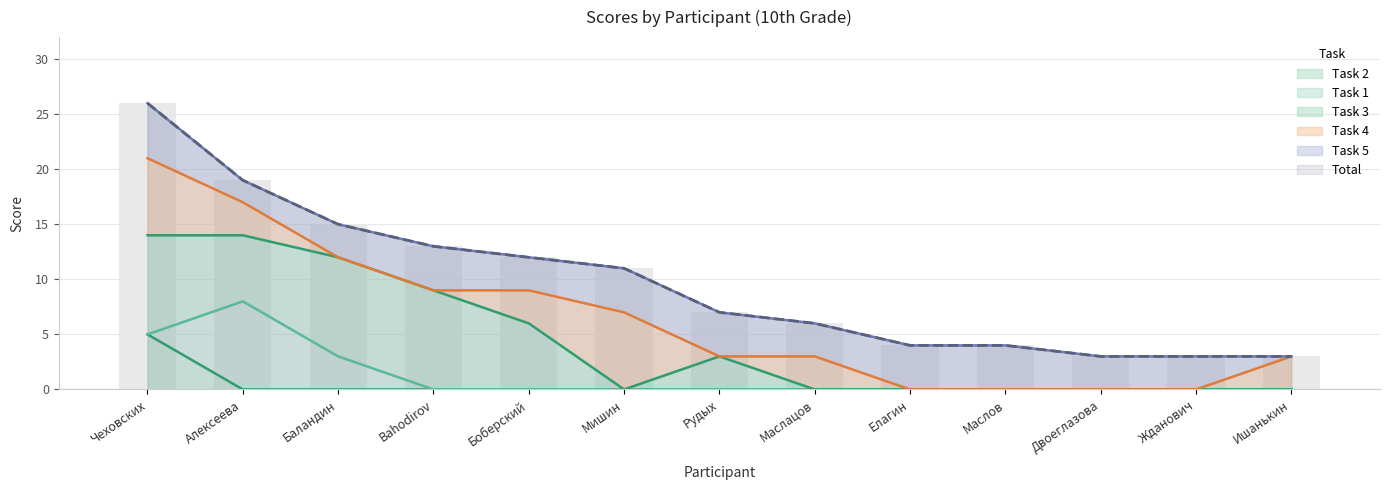

What is the value of the Task 5 bar at the 4th from the left?

4